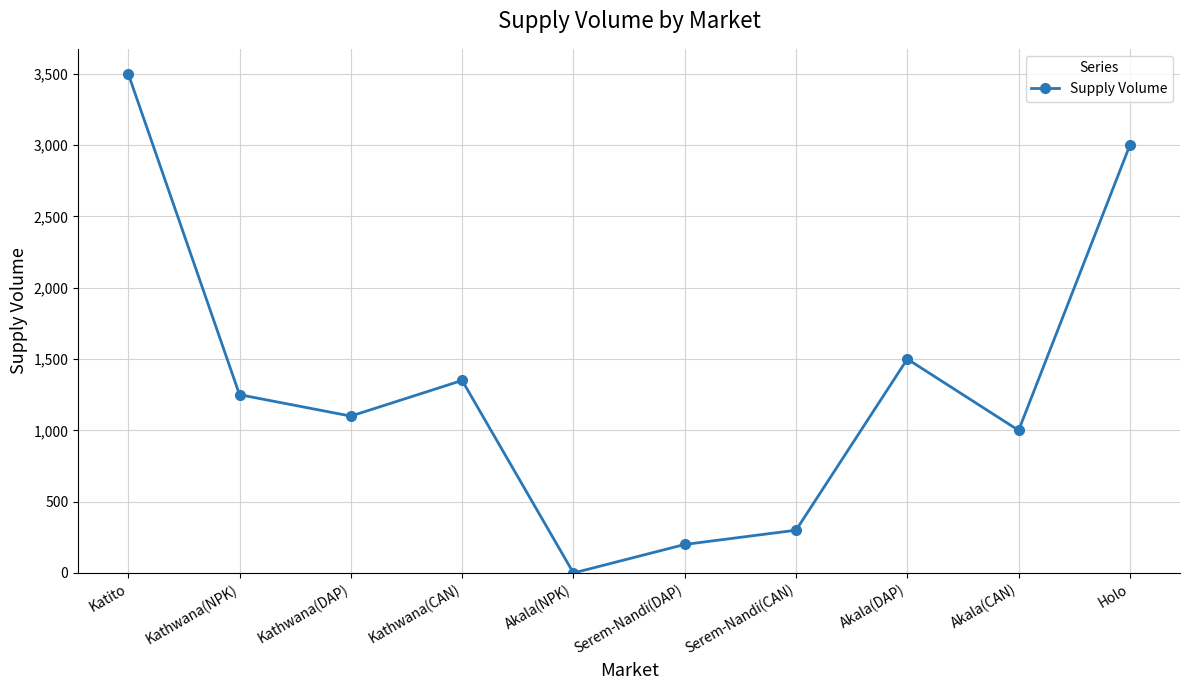

The chart shows a value of 1250 at Kathwana(NPK). True or false?

True